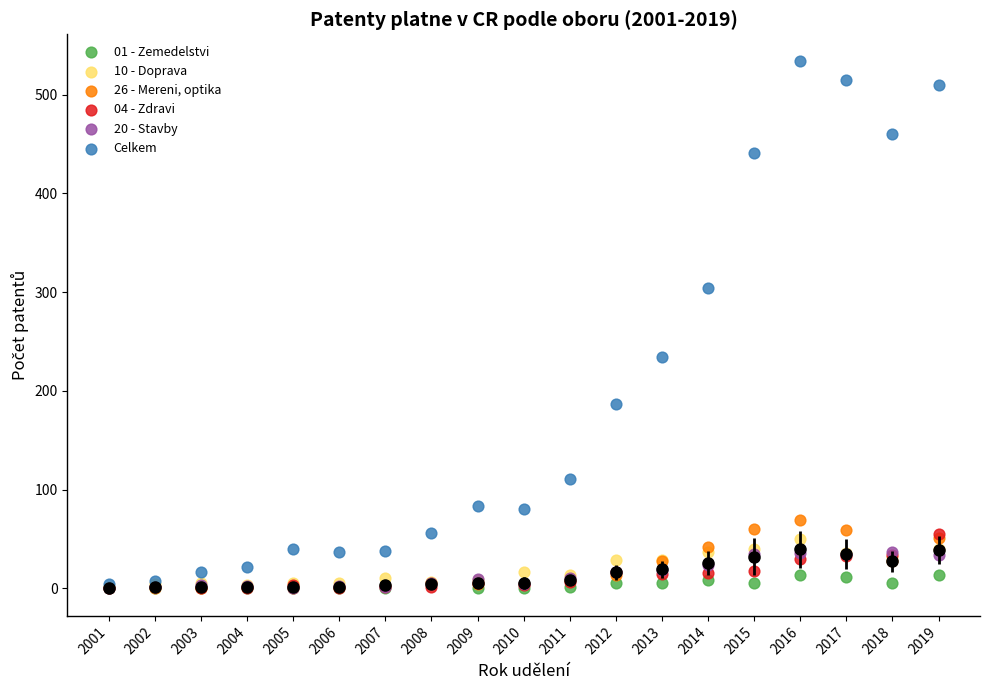

Which series contains the highest Y value?

Celkem